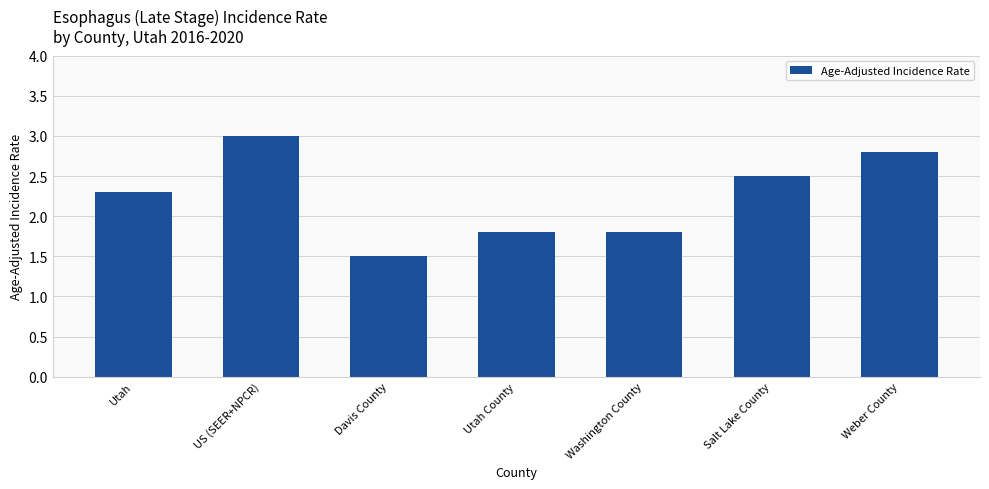

How many bars are there in total?

7